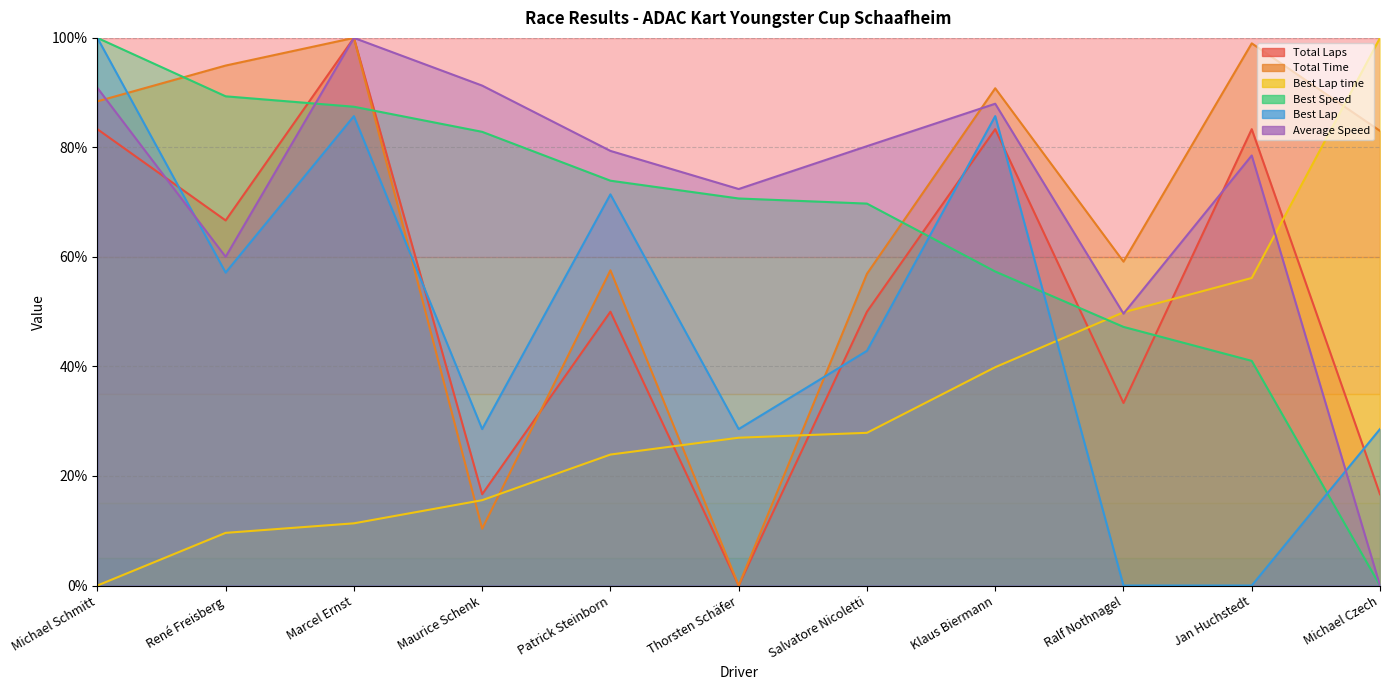

Which series has the widest spread of values?

Total Laps